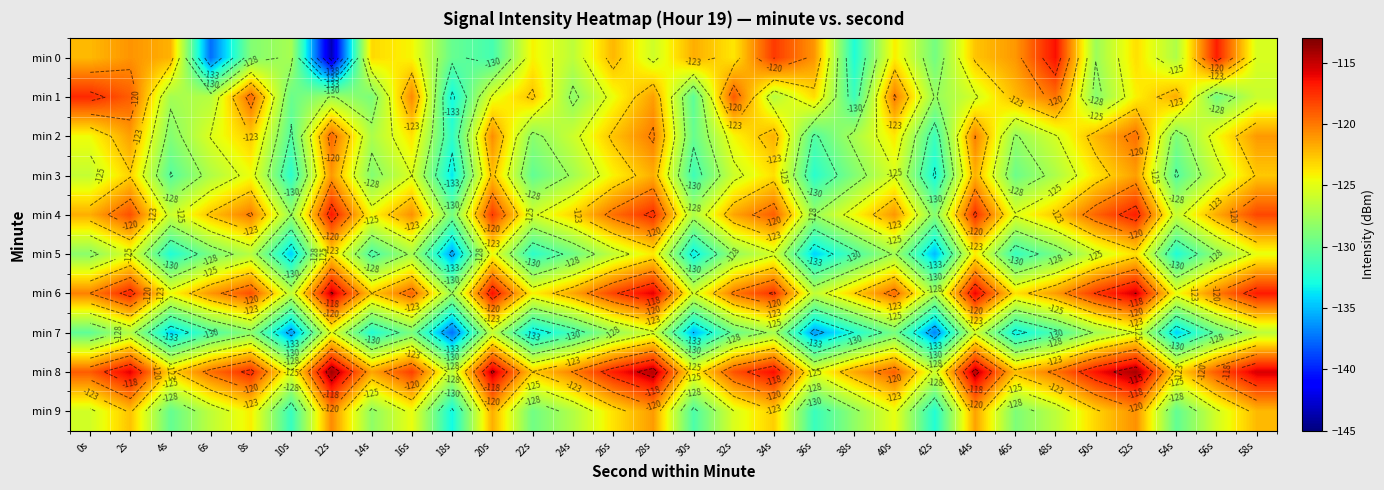

What is the difference between the min 6 values at 36s and 56s?

6.1